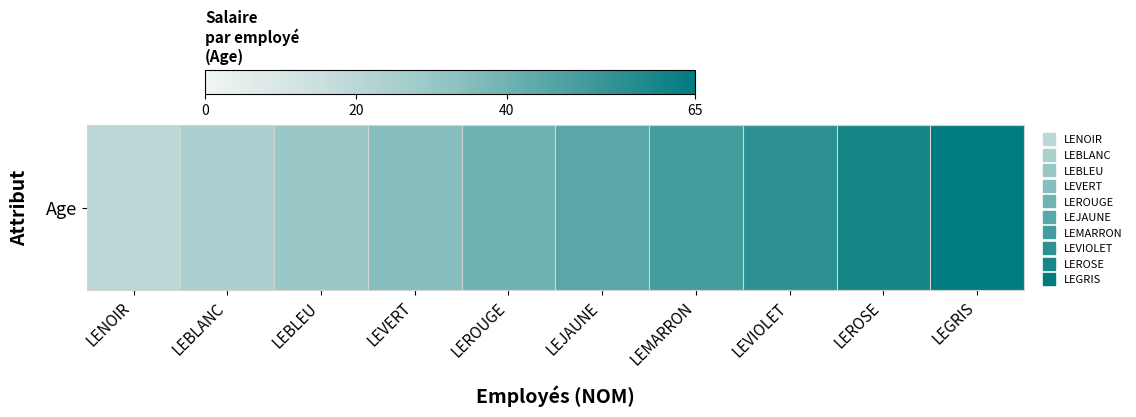

Count the number of categories in the chart.

10